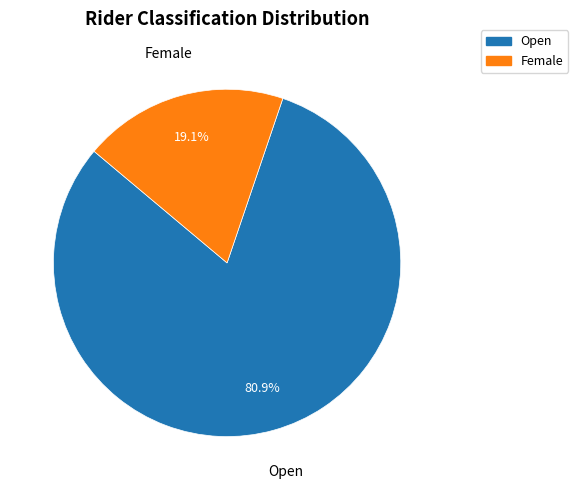

Does any single category account for the majority?

Yes